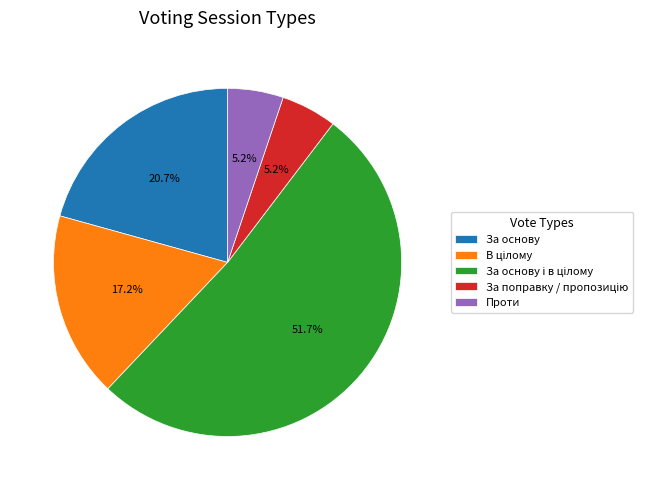

What is the ratio of the value at За основу to the value at Проти?

4.0